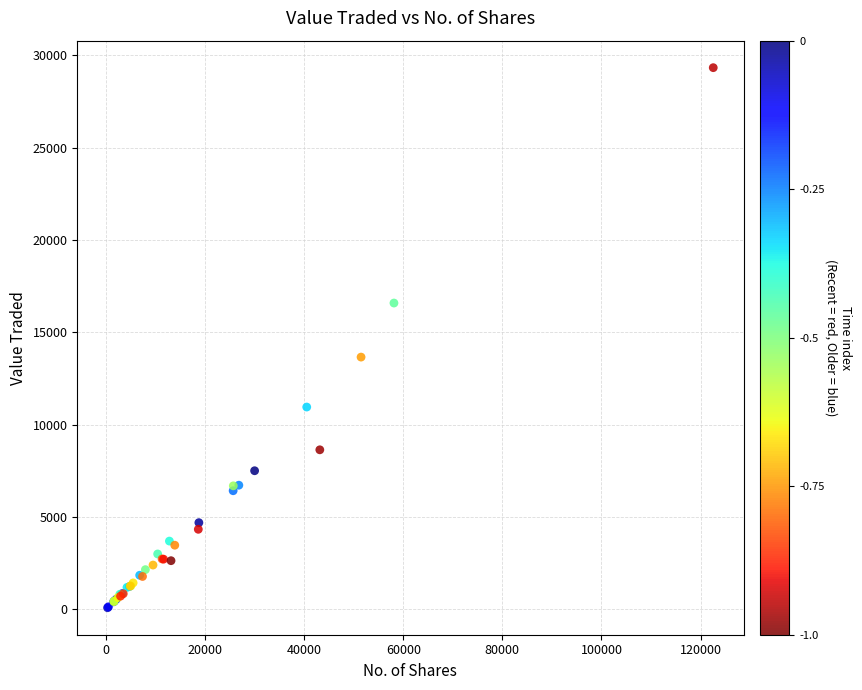

What Y value in the scatter plot is closest to 14706?

13655